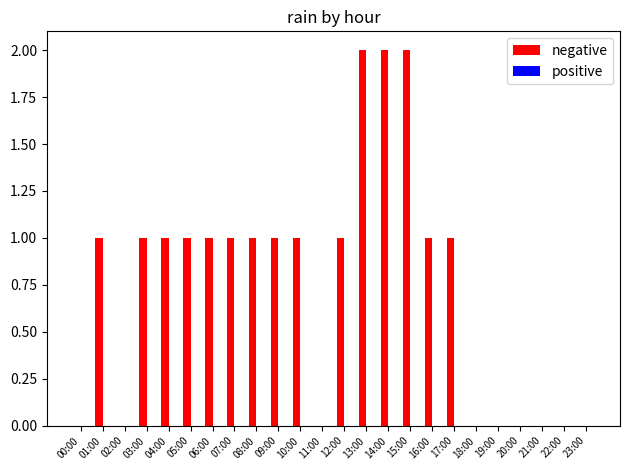

What is the sum of all values?

18